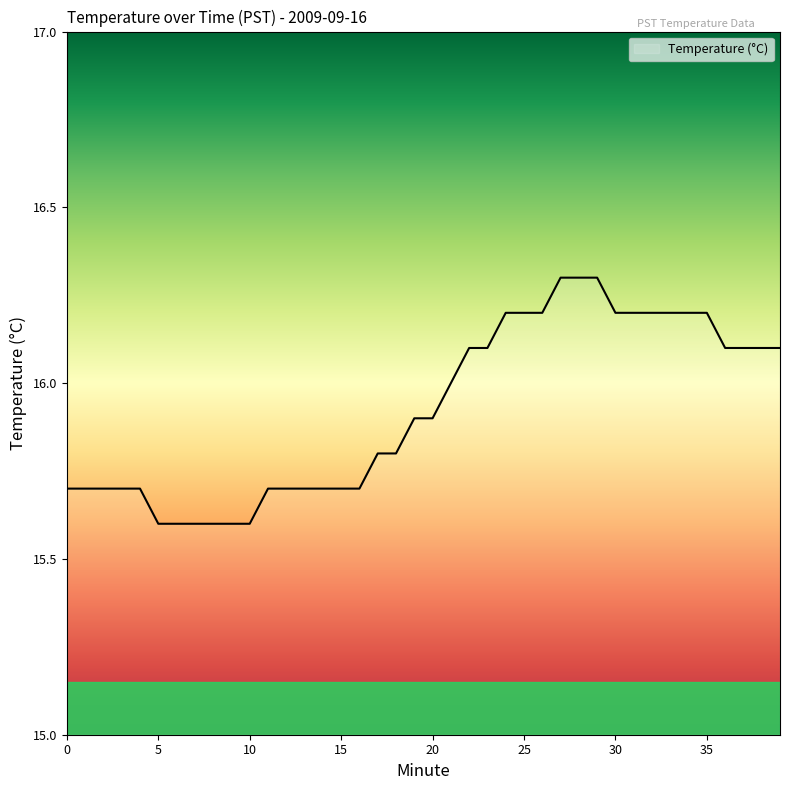

How many values are between 15 and 16?

22